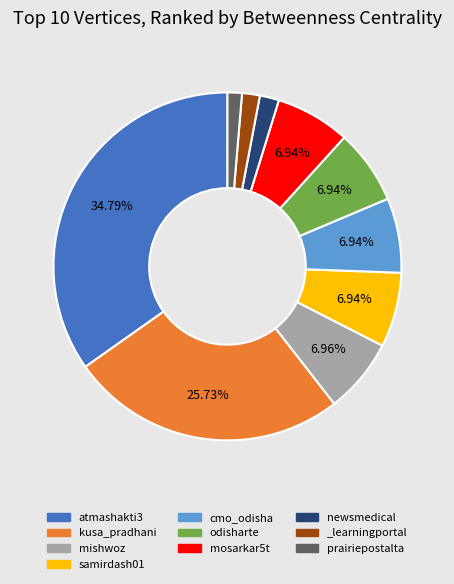

To the nearest percent, what is the combined percentage of kusa_pradhani and newsmedical?

28%